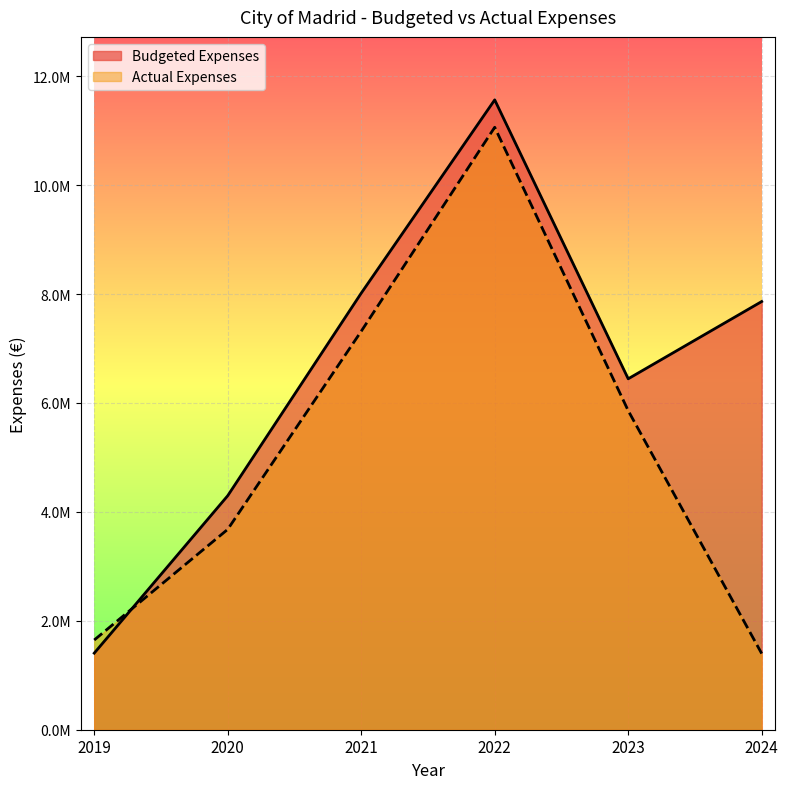

At which label does Actual Expenses first exceed 5858397?

2021